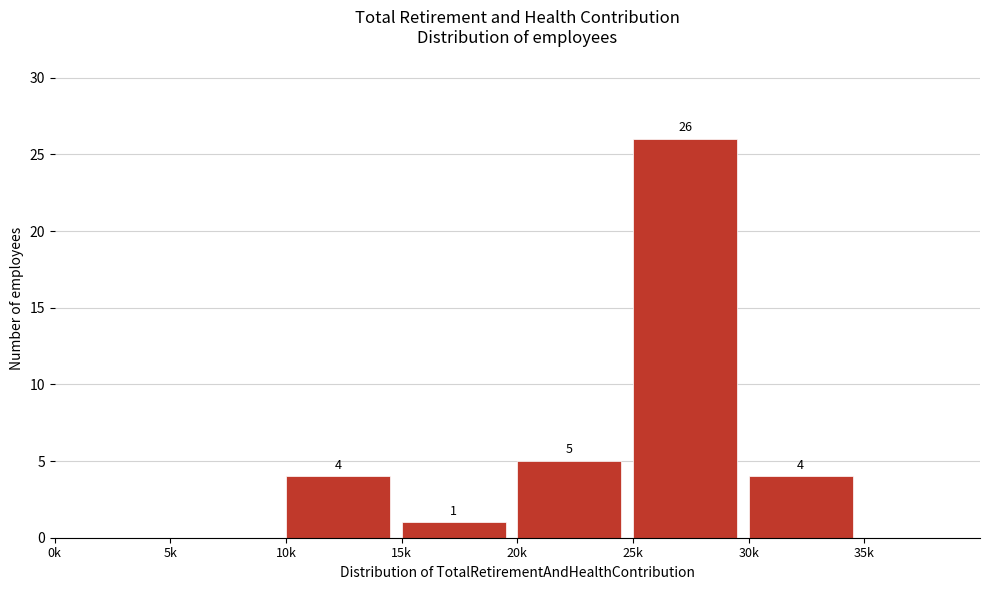

Reading left to right, transcribe all the data shown in this chart.

0k=0	5k=0	10k=4	15k=1	20k=5	25k=26	30k=4	35k=0